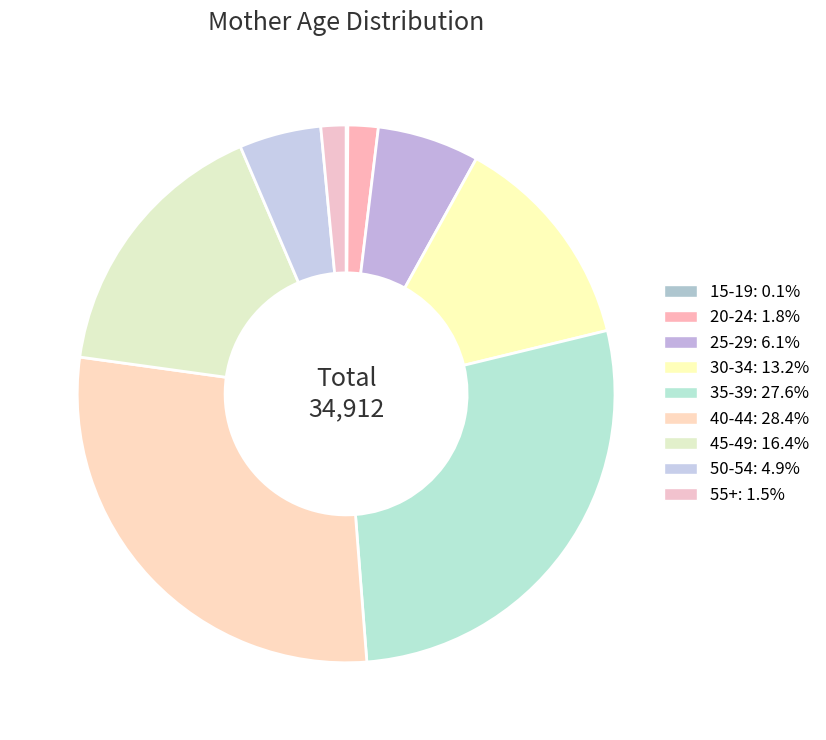

Is there a majority slice in this chart?

No